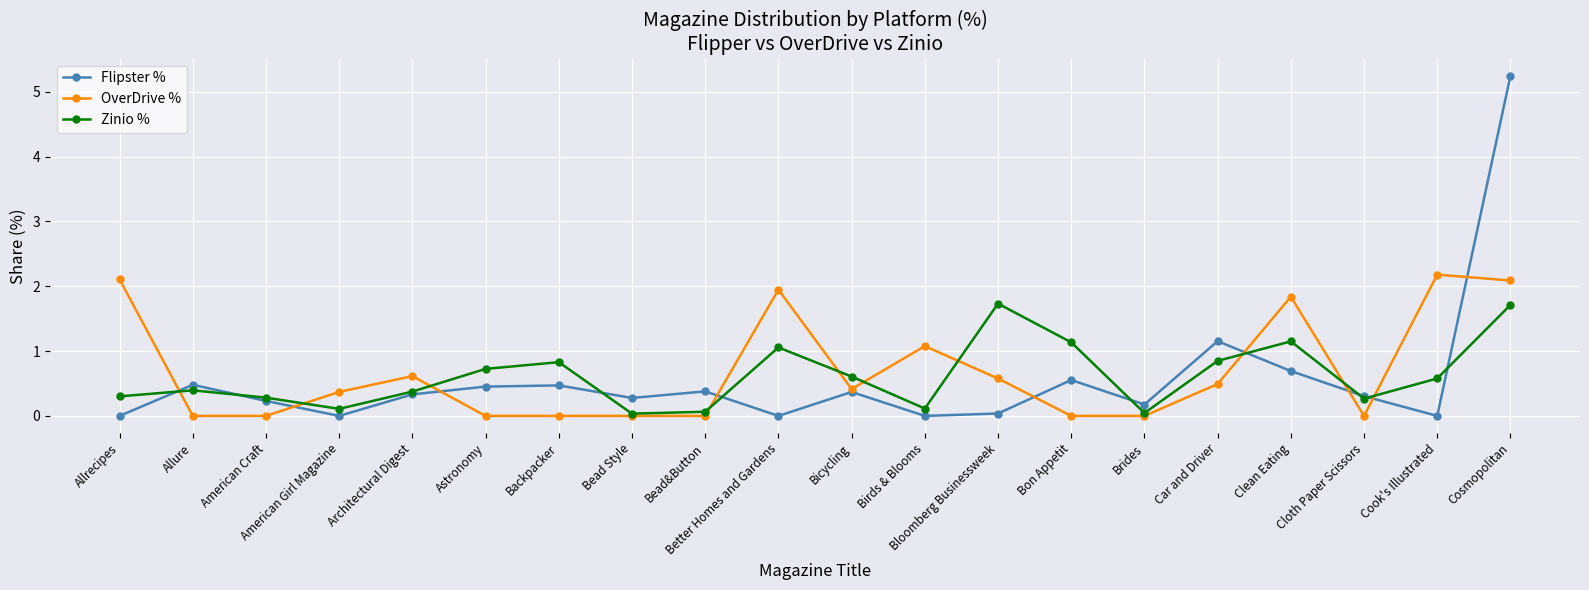

List the series in order of their peak value, highest first.

Flipster %, OverDrive %, Zinio %